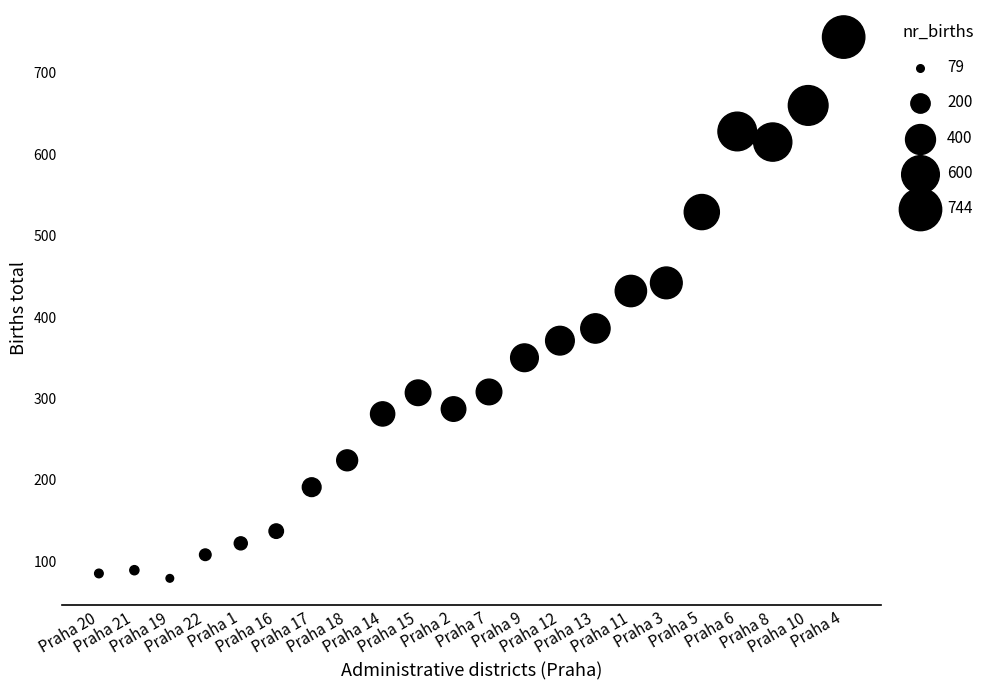

What is the range of Y values (max minus min)?

665